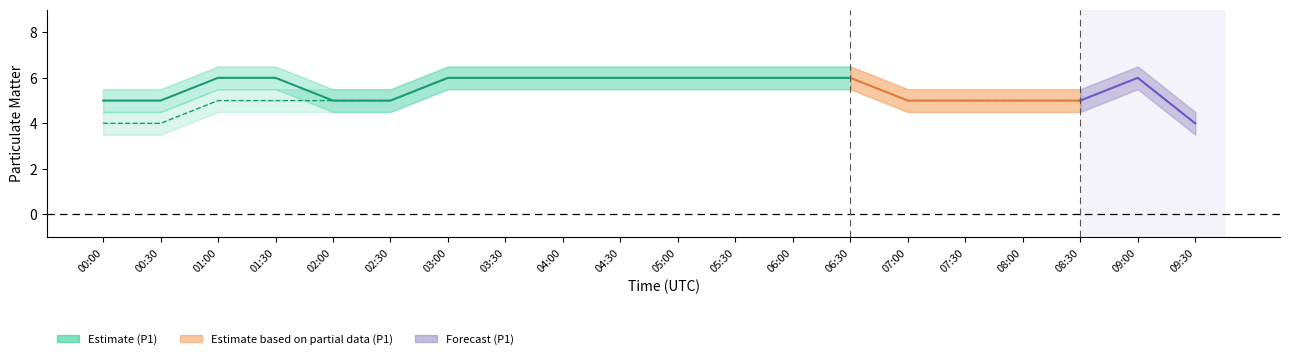

Is it true that P2_lower equals 5.5 at 05:00?

True